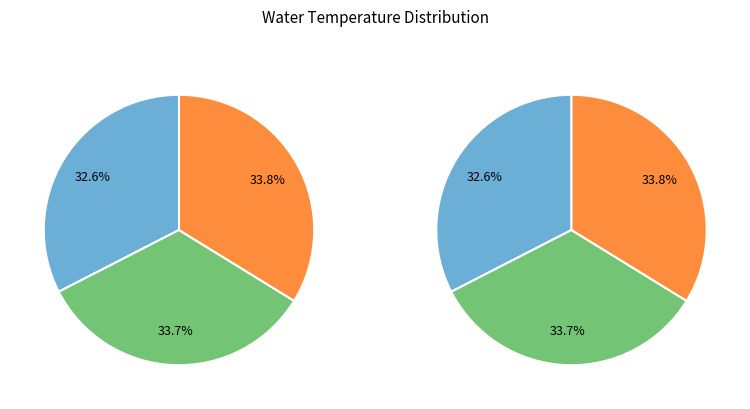

How many slices are in this pie chart?

3